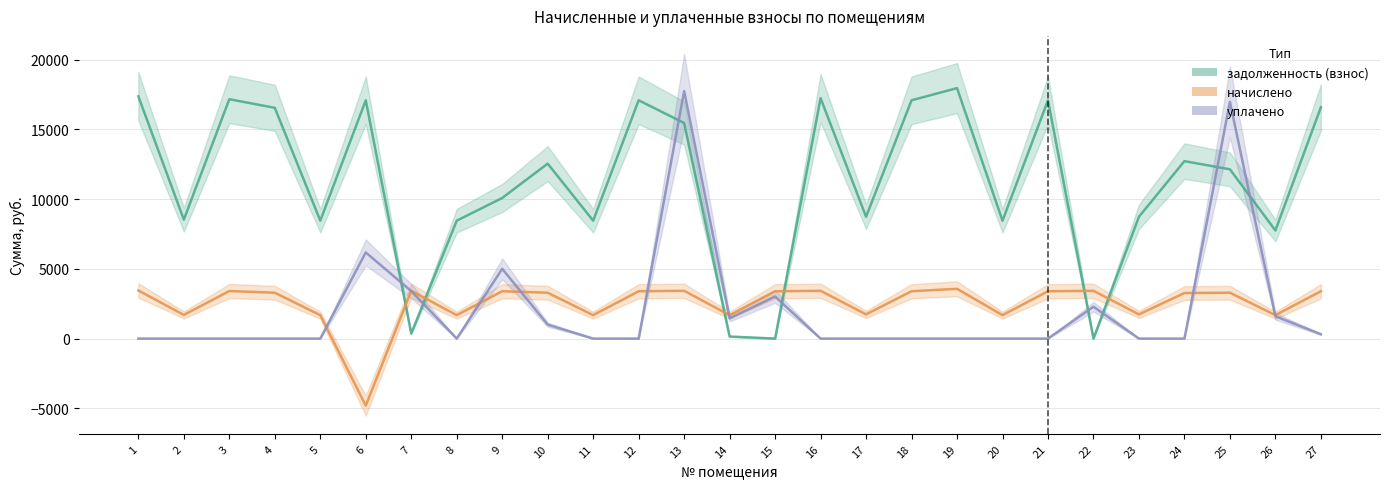

Where is уплачено nearest to the value 8868?

6